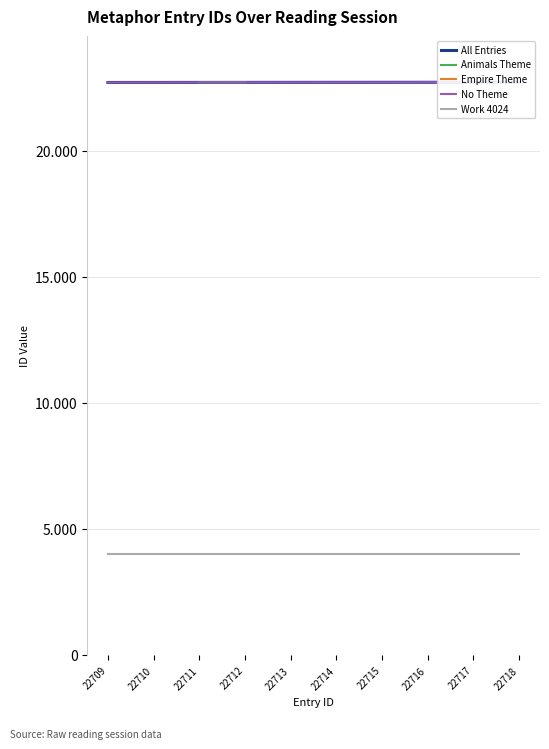

How many data points does each series have?

10